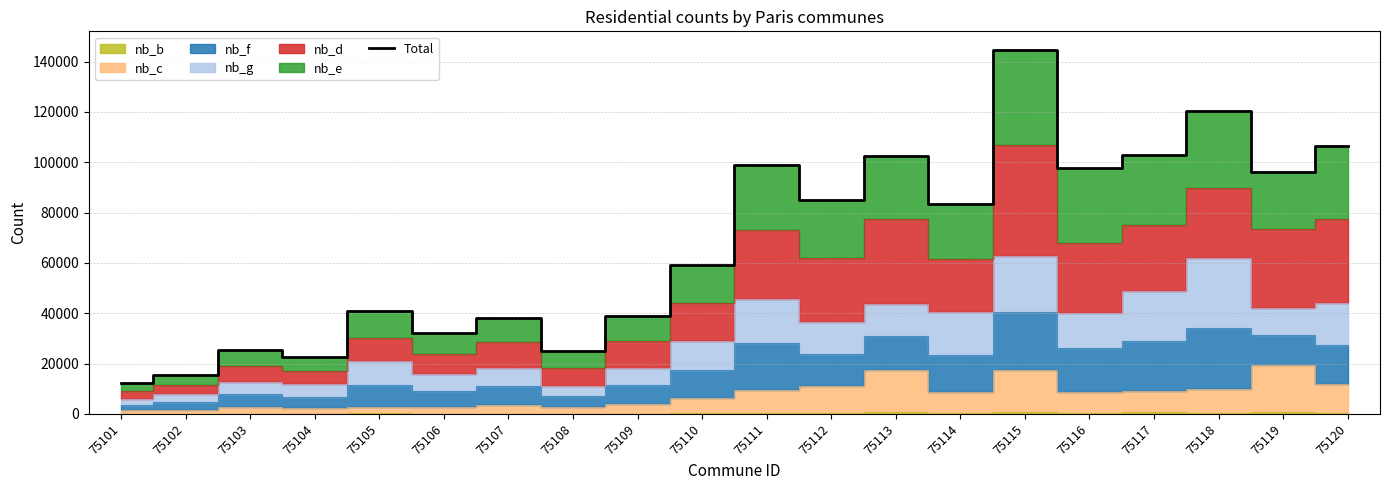

How many points are higher than both their immediate neighbors (excluding endpoints)?

7